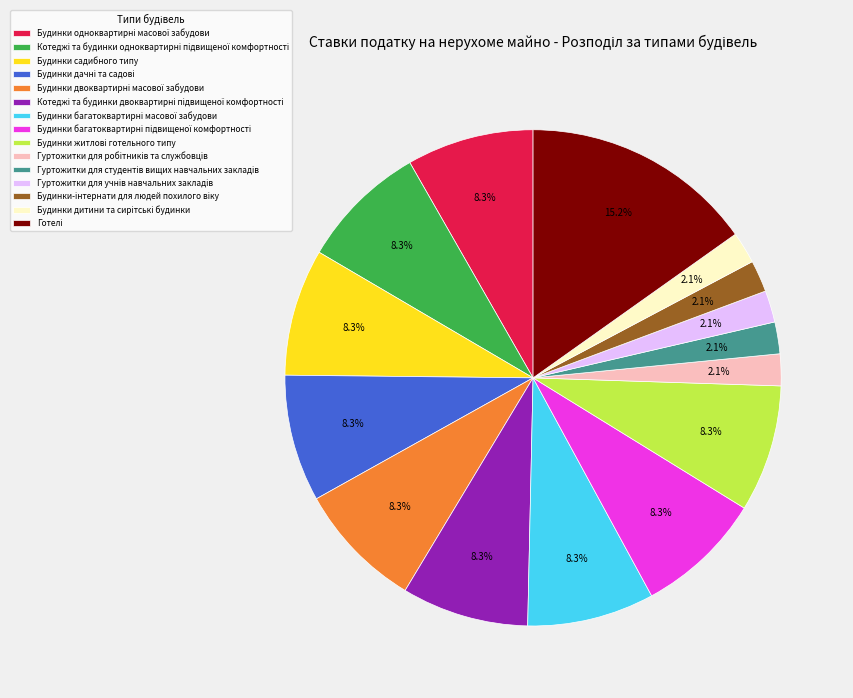

What portion of the pie excludes Будинки садибного типу?

91.7%